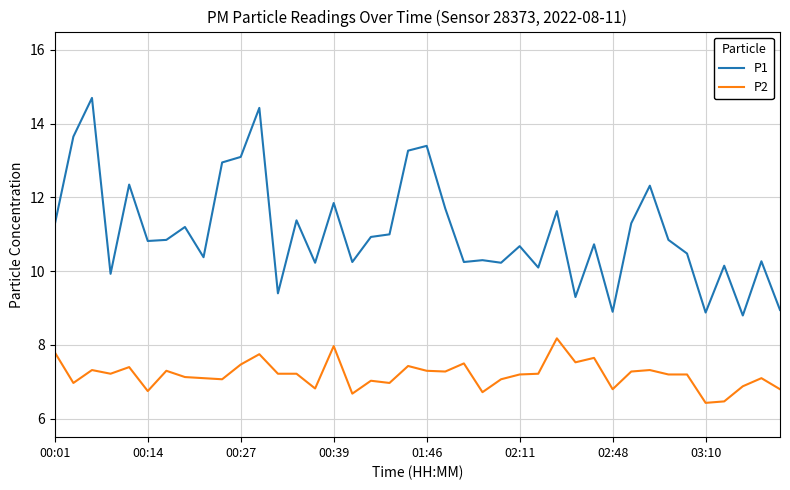

What is the average value of the P2 series?

7.2